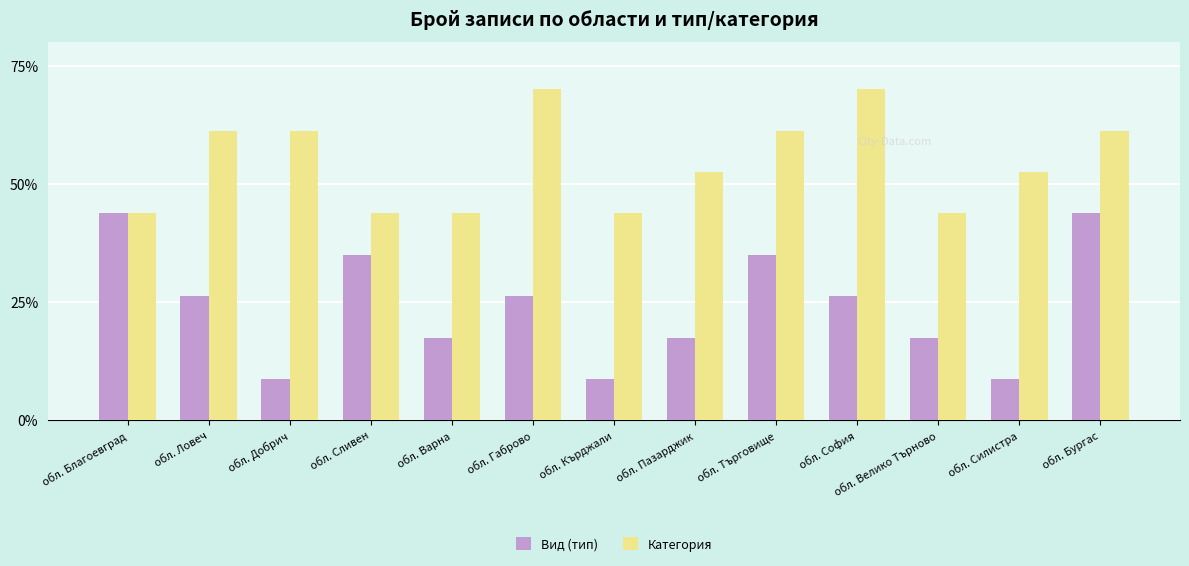

At обл. Габрово, list the series in order from largest to smallest.

Категория, Вид (тип)